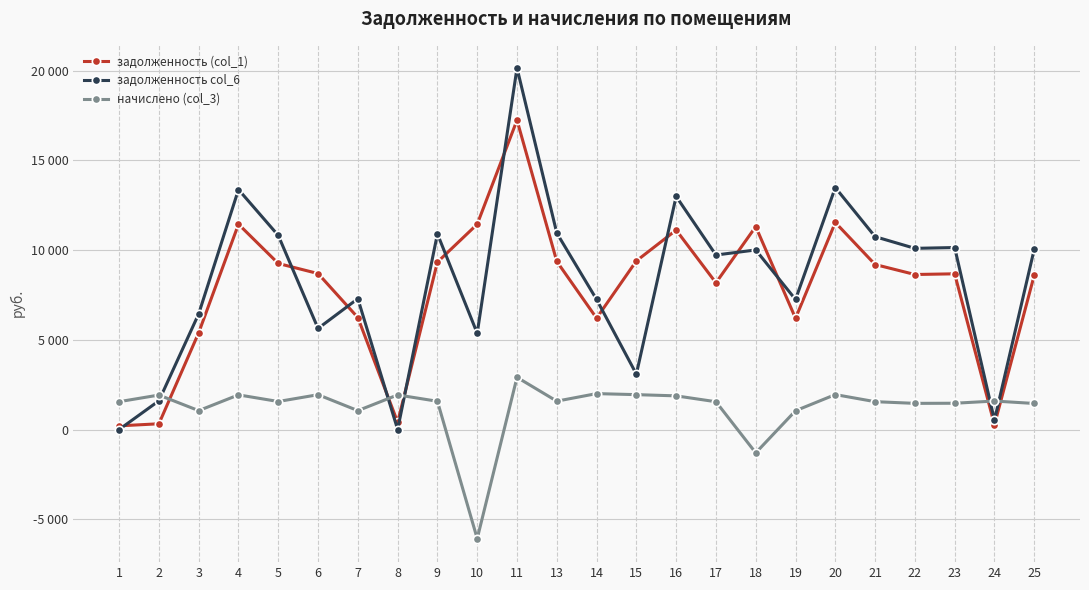

Is this an area chart (filled region under the line)?

No